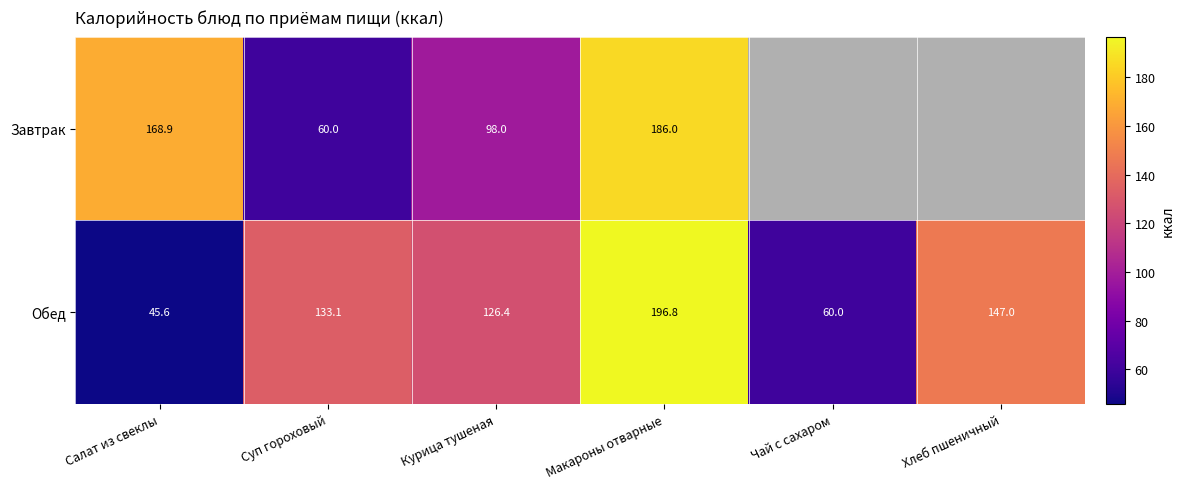

The value of Обед at Хлеб пшеничный is 76.4. True or false?

False